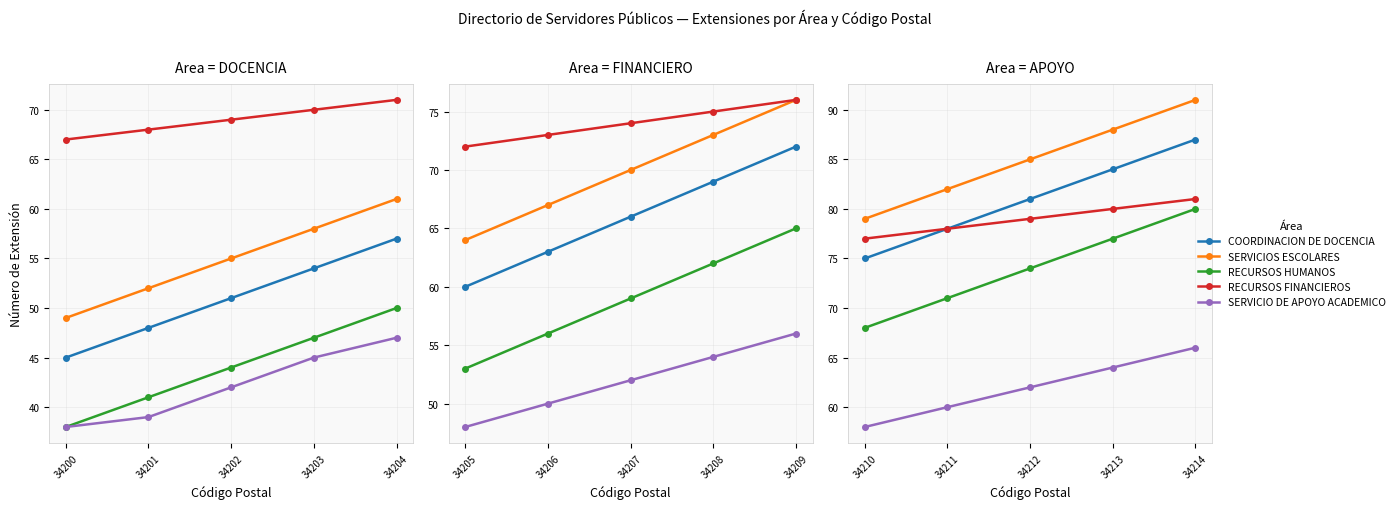

What is the maximum value shown in the chart?

91